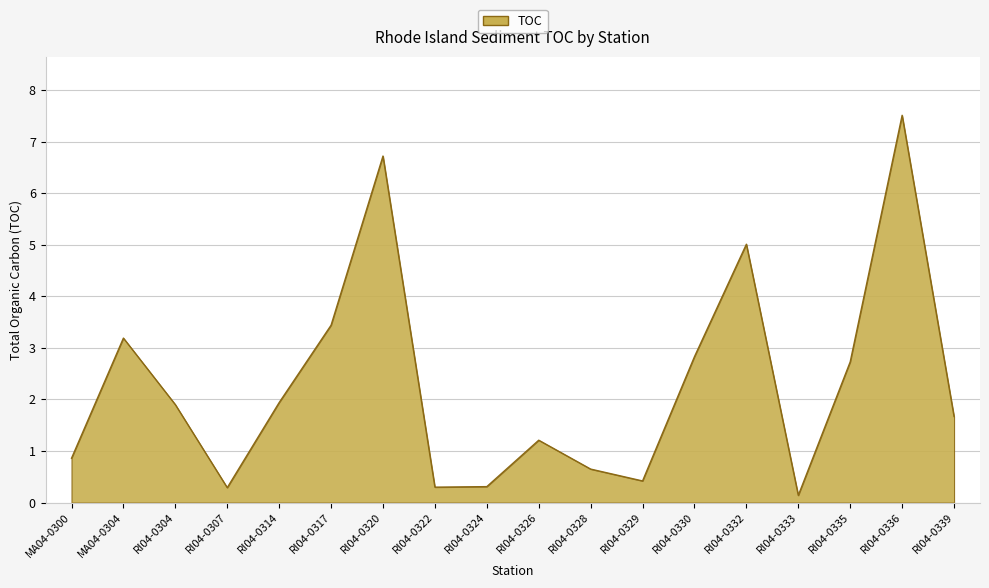

What position from the right is RI04-0324?

10